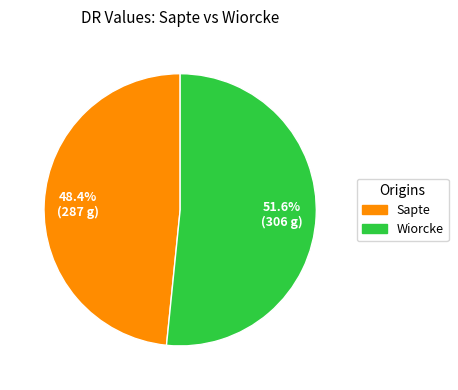

Is it true that Sapte is 56% of the pie?

False